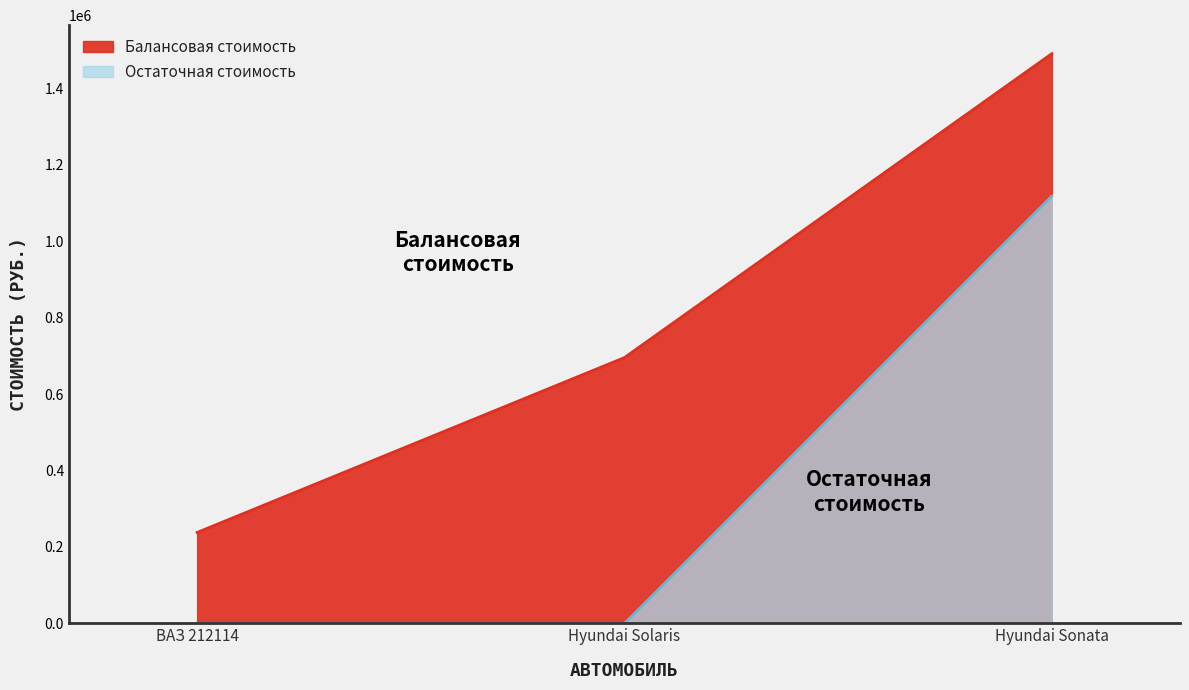

Which series changed the most between ВАЗ 212114 and Hyundai Solaris?

Балансовая стоимость